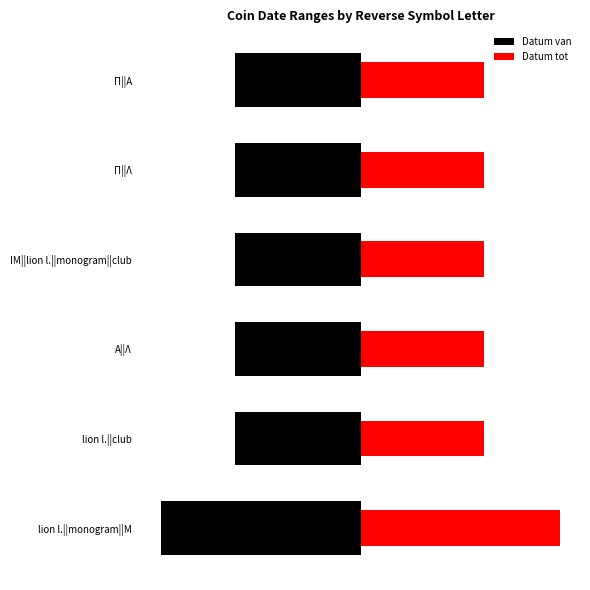

The Datum van series shows -152 at lion l.||monogram||Μ. True or false?

False